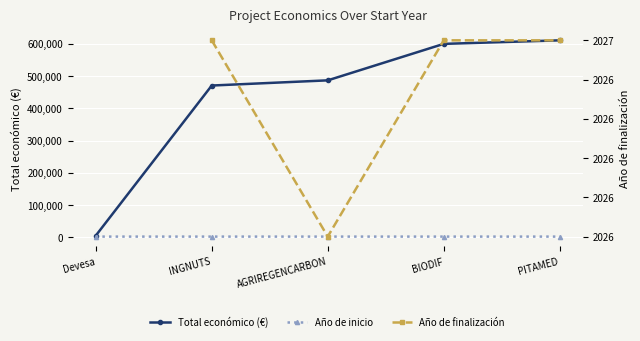

What is the difference between the maximum and minimum values in the Año de inicio series?

7.0